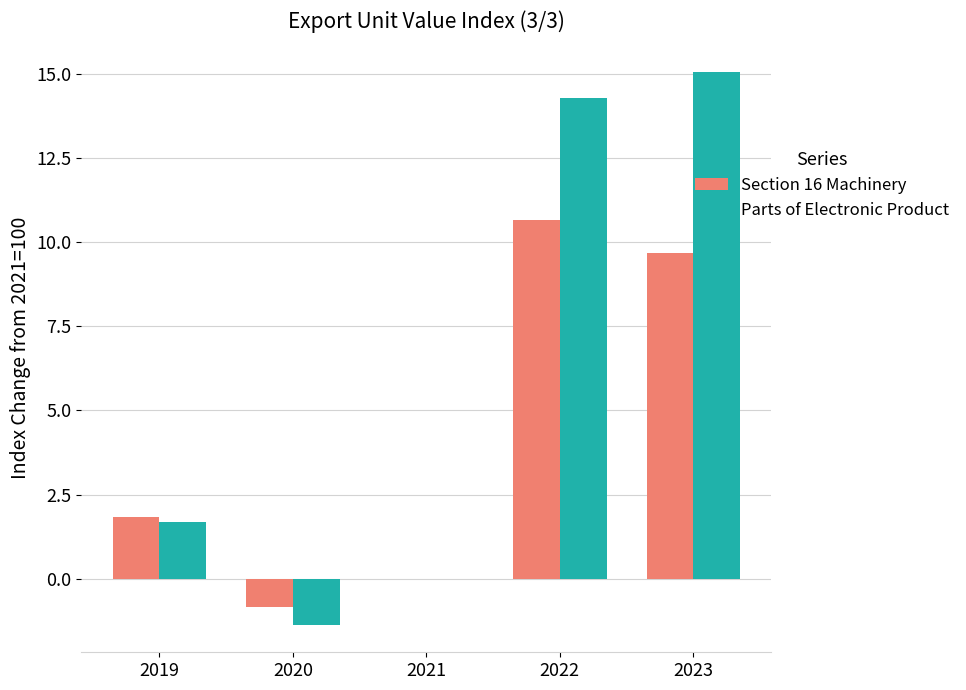

Between 2019 and 2022, which series saw the biggest shift?

Parts of Electronic Product